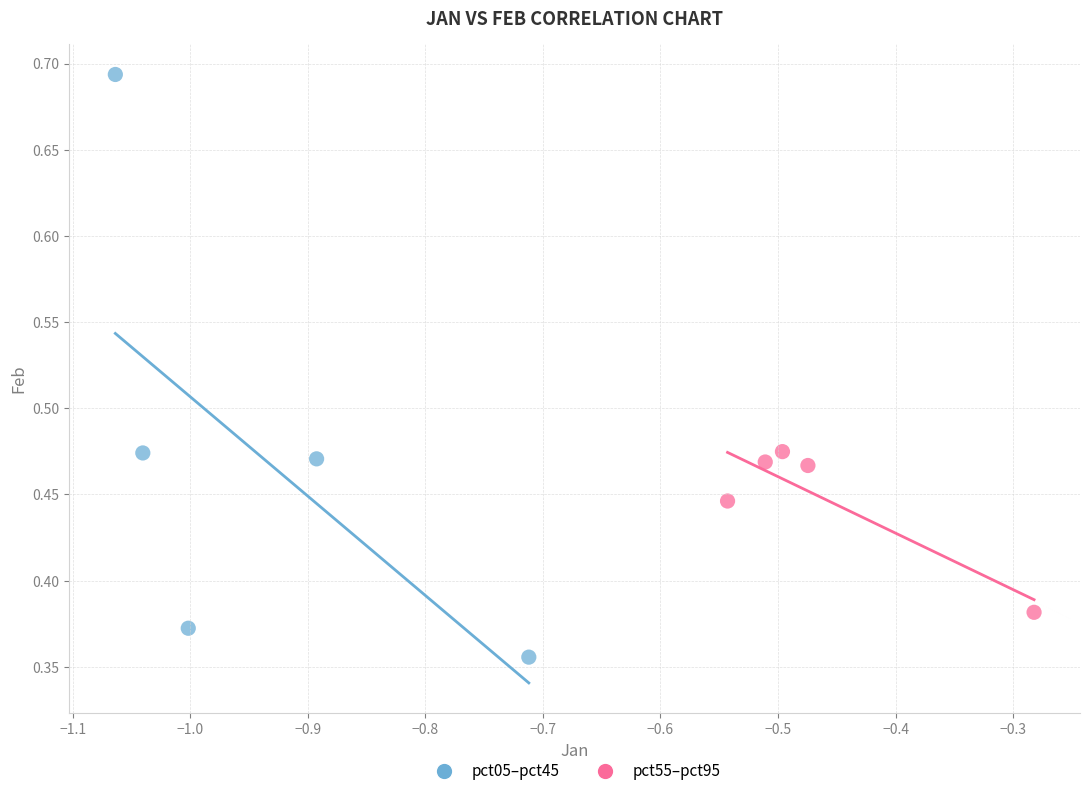

Which series reaches the maximum Y coordinate?

pct05–pct45